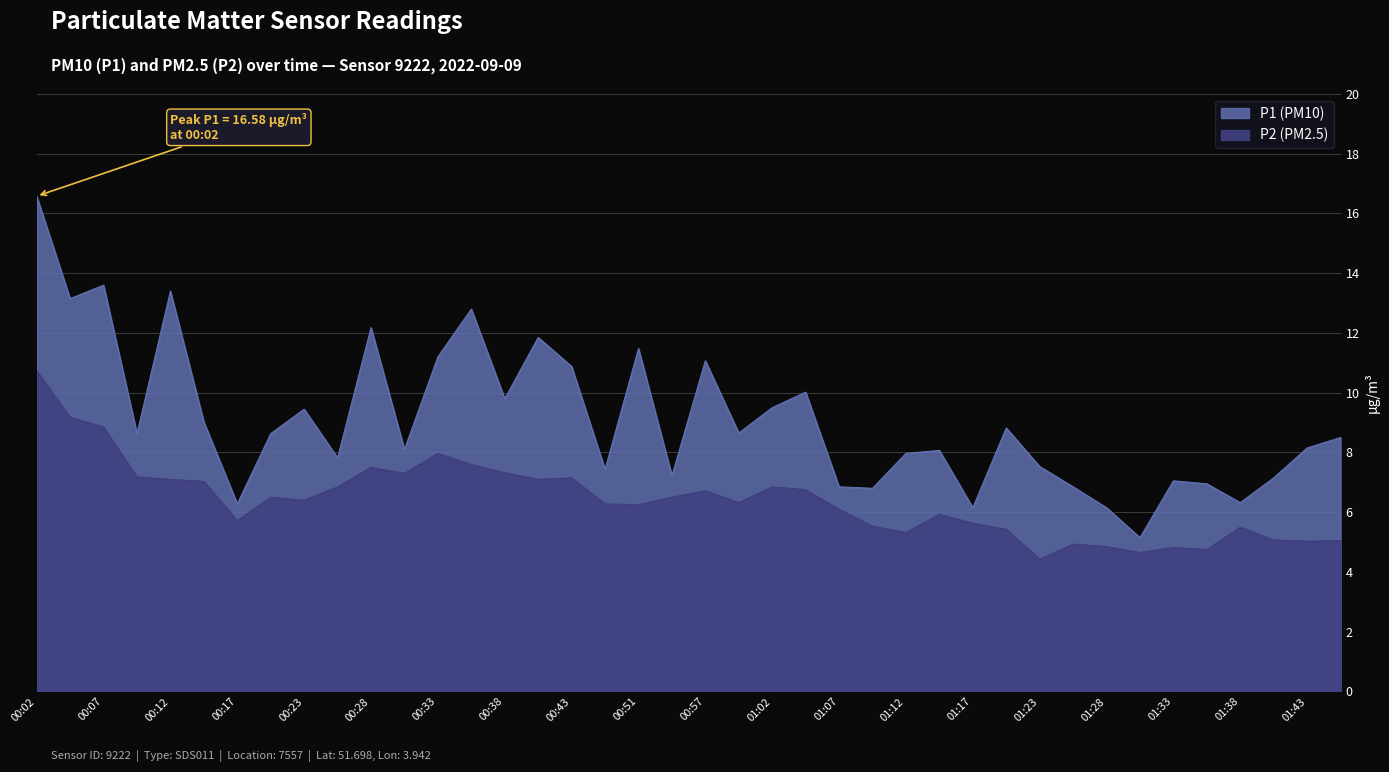

The P2 series shows 10.8 at 00:59. True or false?

False